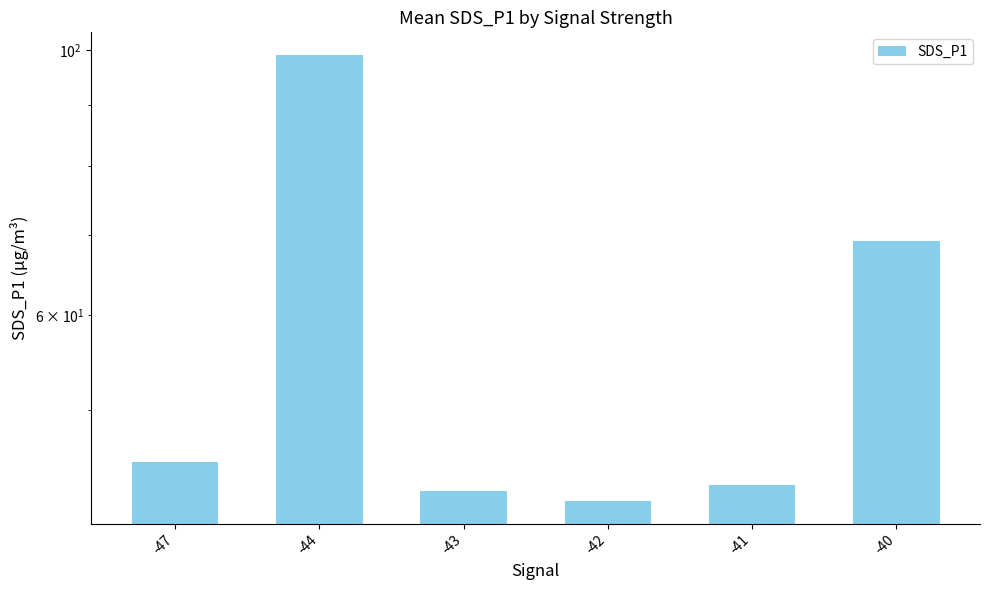

Reading left to right, extract all data points from this chart.

-47=45.3	-44=99.1	-43=42.8	-42=42.0	-41=43.3	-40=69.3